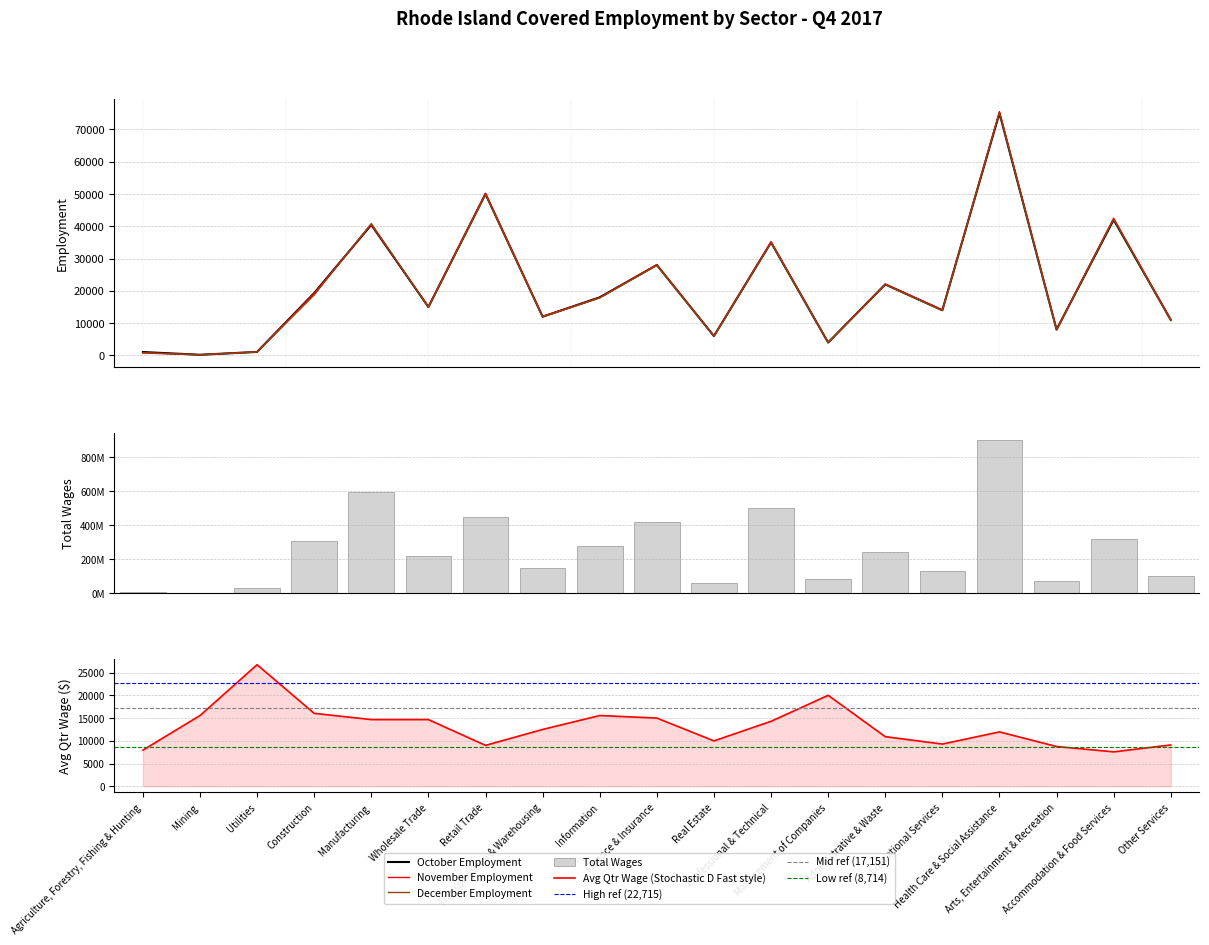

Which series changed the most between Manufacturing and Health Care & Social Assistance?

total_wages